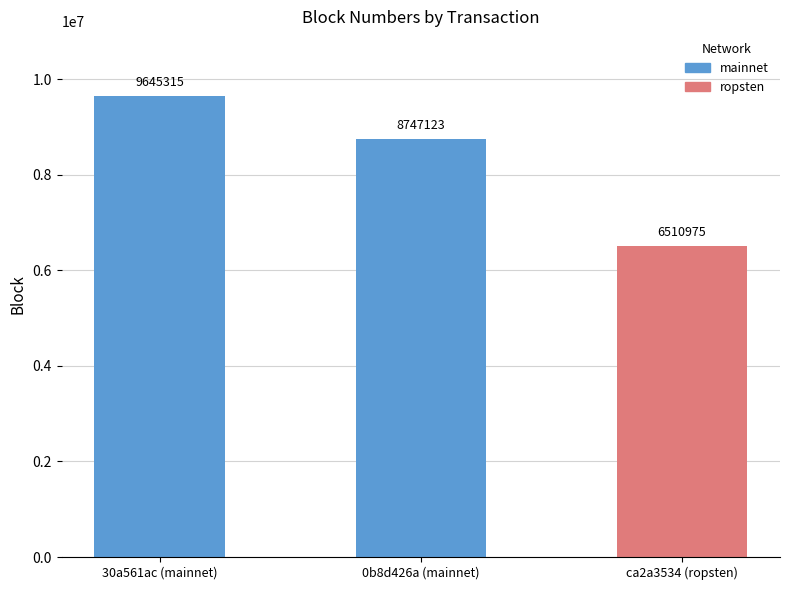

Between 30a561ac (mainnet) and 0b8d426a (mainnet), which is larger?

30a561ac (mainnet)